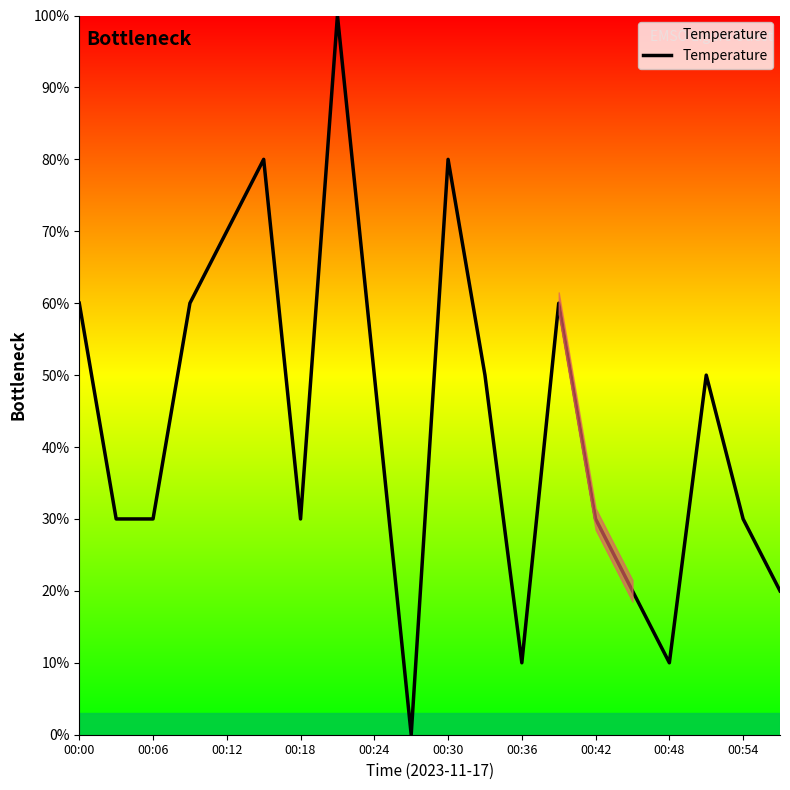

What is the difference between the maximum and minimum values?

100.0